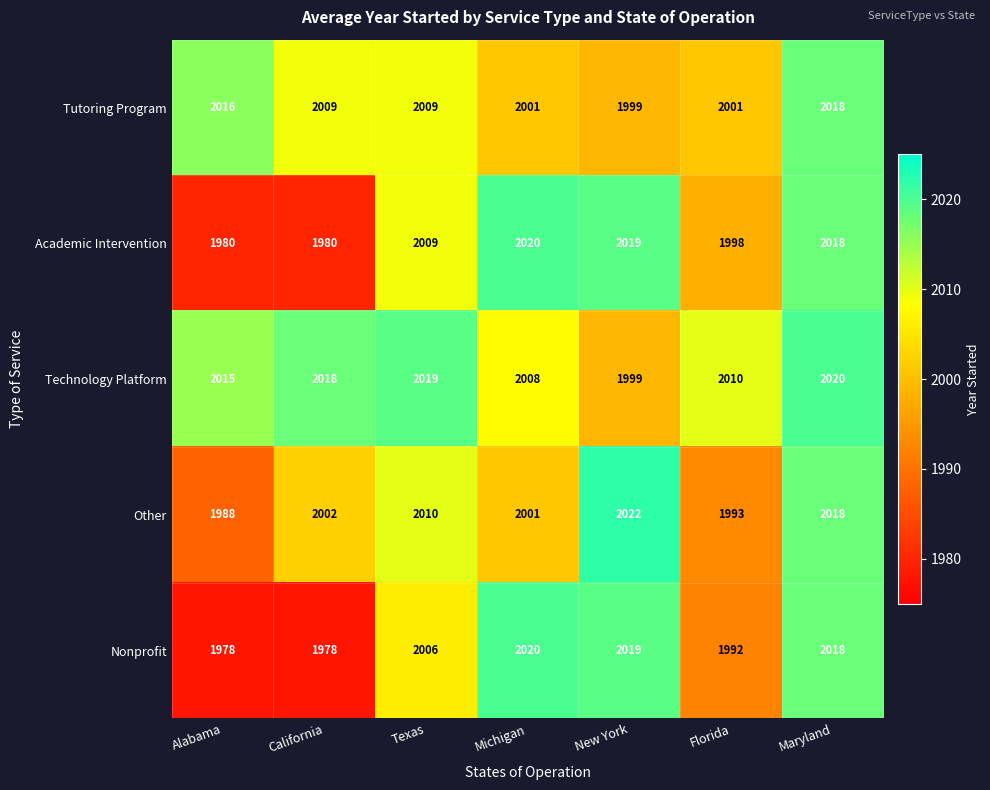

Rank the categories by Technology Platform value from lowest to highest.

New York, Michigan, Florida, Alabama, California, Texas, Maryland